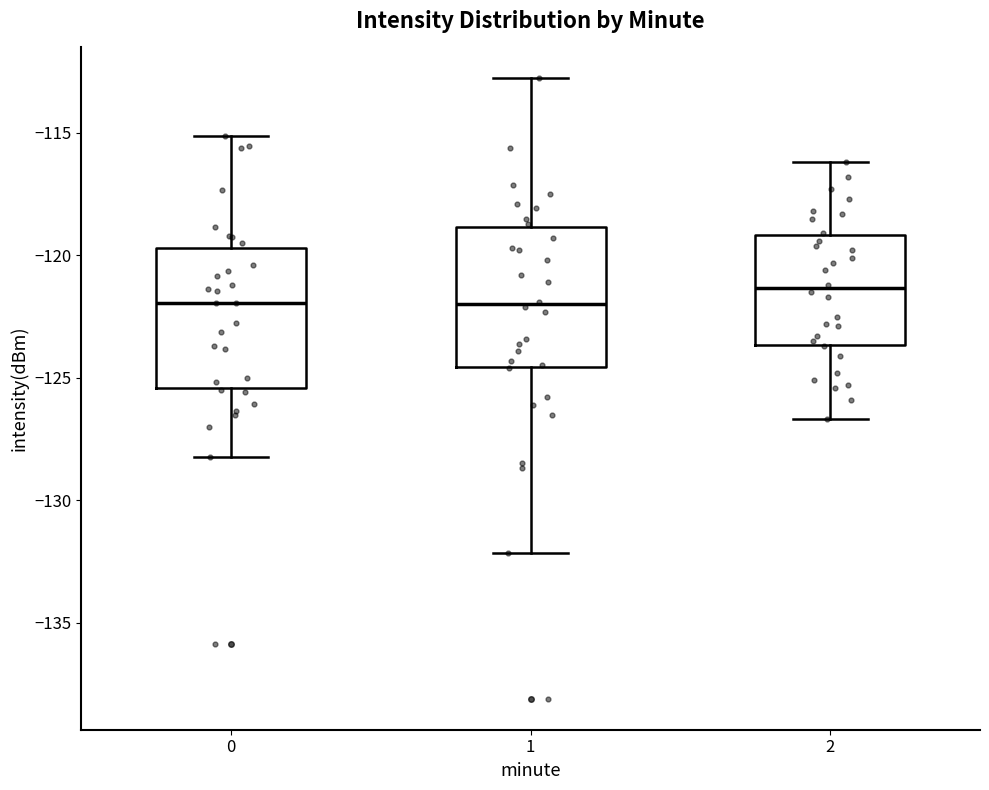

Where does the upper whisker of the box at x = 1 end on the y-axis? The values are not printed on the chart, so give them approximately, as read against the axis.

-113.0